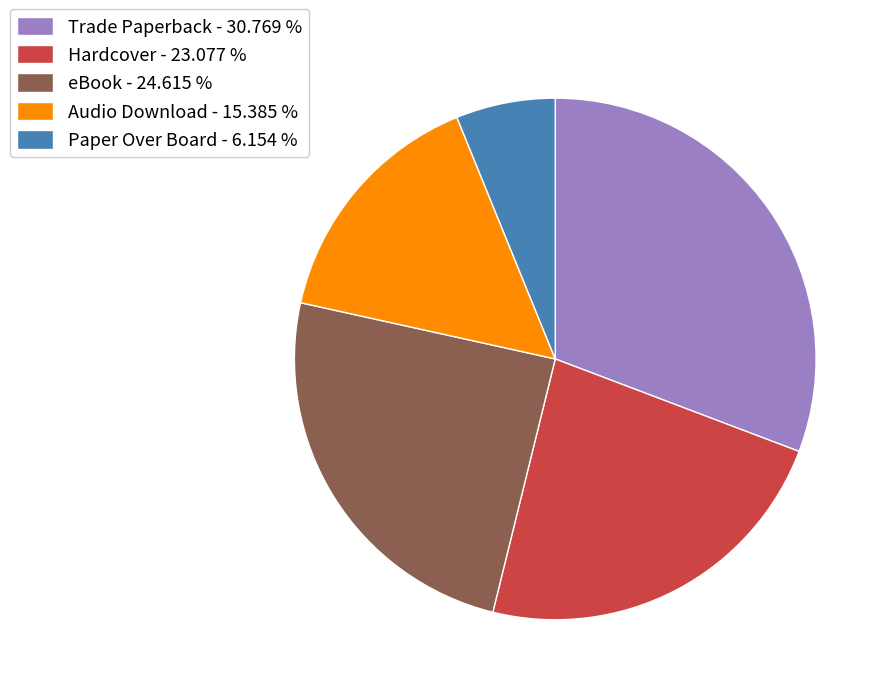

True or false: Audio Download accounts for 22% of the total.

False